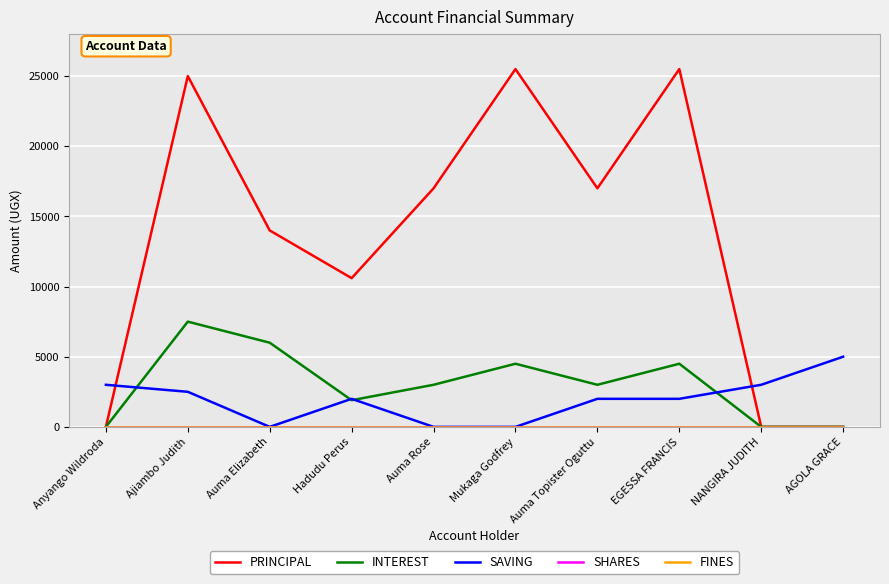

Does the chart display data point markers on the line(s)?

No